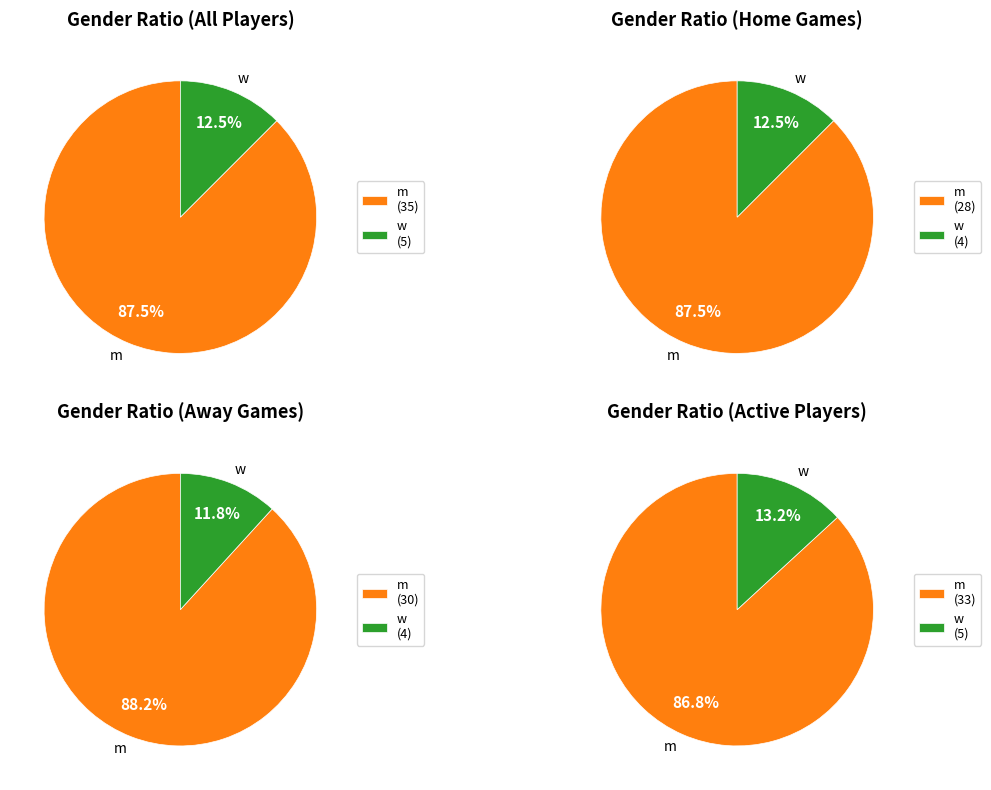

Rank the categories by value from lowest to highest.

w, m